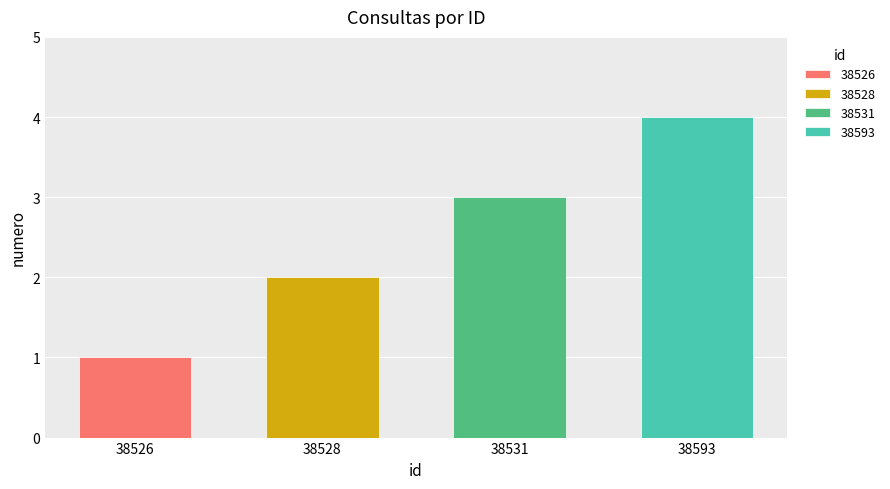

Rank the categories by value from lowest to highest.

38526, 38528, 38531, 38593